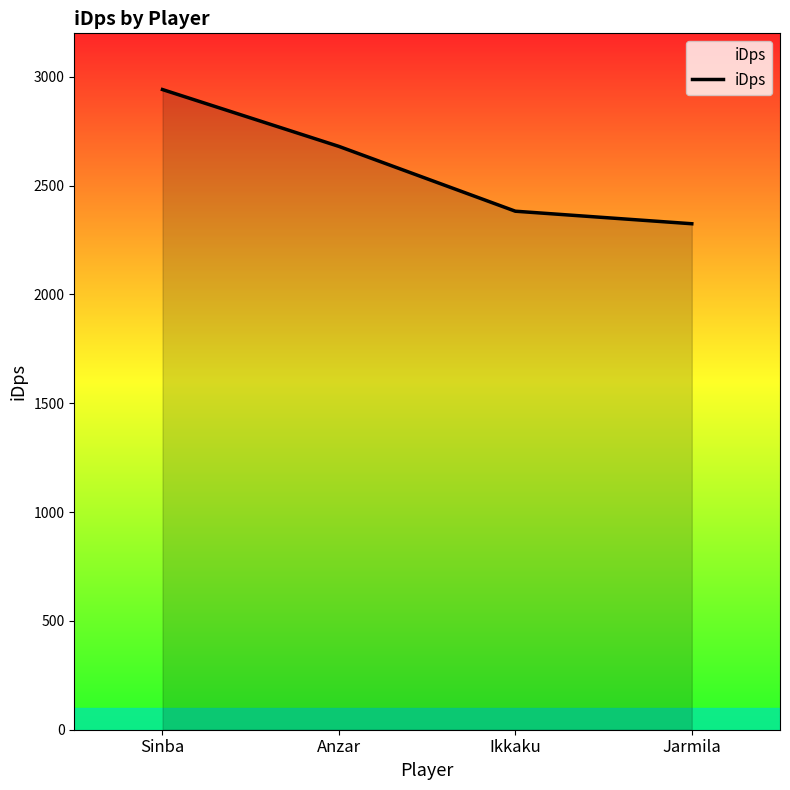

What is the sum of the values at Anzar and Ikkaku?

5063.0